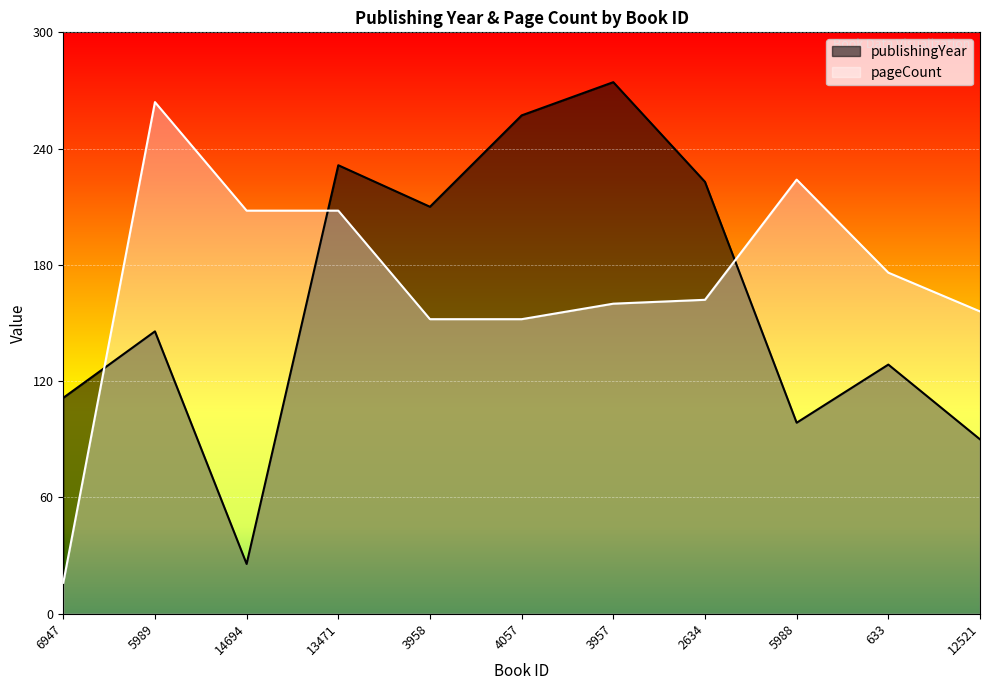

What position from the right is 12521?

1